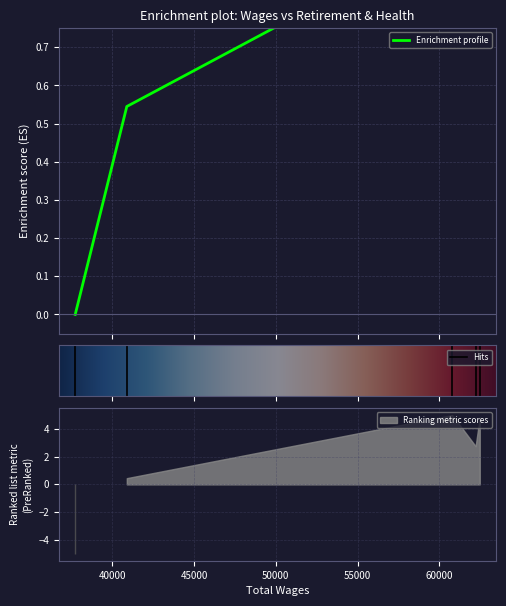

Rank the categories by value from highest to lowest.

60776.0, 62461.0, 62210.0, 40896.0, 37744.0